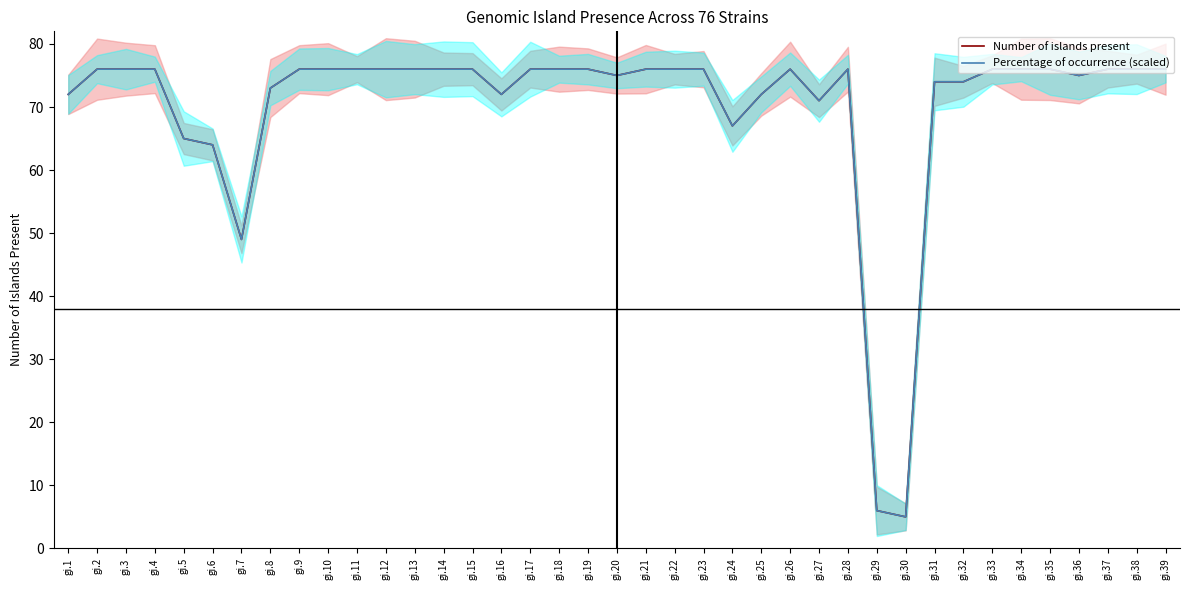

What is the value of the Number of islands present point at the 16th from the left?

72.0